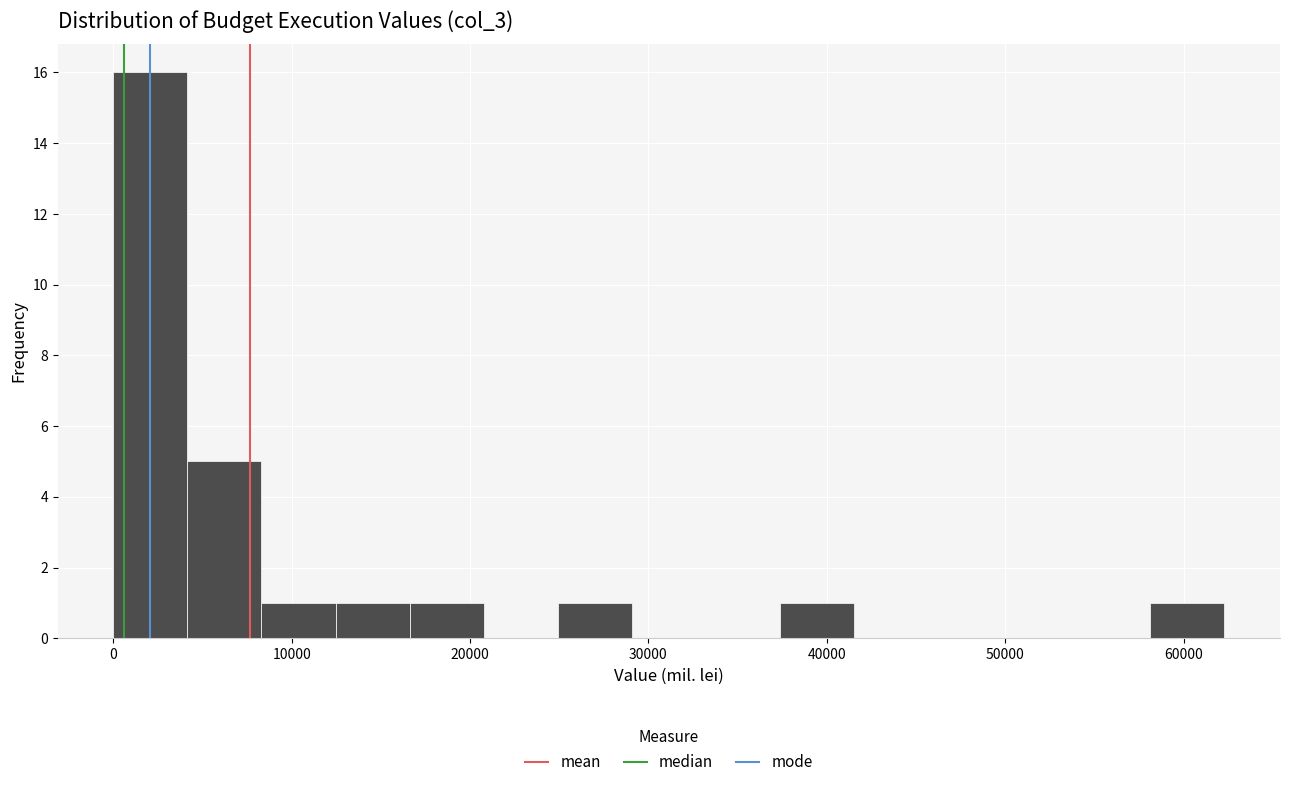

Reading left to right, transcribe this chart: for each bar, give the range it covers on the x-axis and its height. Neither the bar edges nor the heights are printed on the chart, so give them approximately, as read against the axes.

0 to 4000: 16
4000 to 8000: 5
8000 to 12000: 1
12000 to 17000: 1
17000 to 21000: 1
21000 to 25000: 0
25000 to 29000: 1
29000 to 33000: 0
33000 to 37000: 0
37000 to 42000: 1
42000 to 46000: 0
46000 to 50000: 0
50000 to 54000: 0
54000 to 58000: 0
58000 to 62000: 1